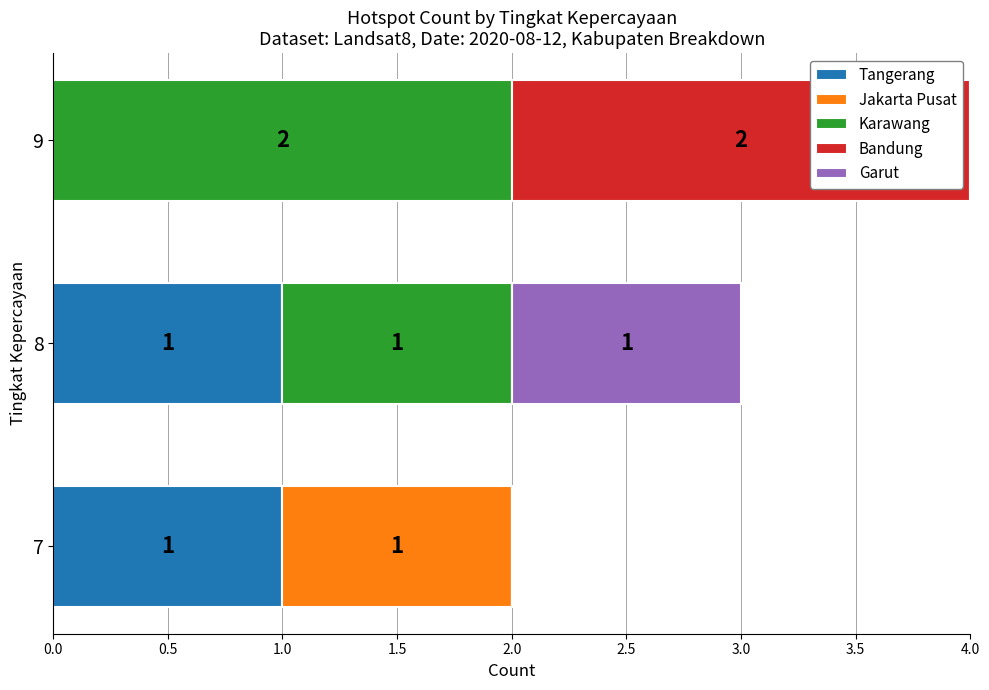

What is the total value across all series at 8?

3